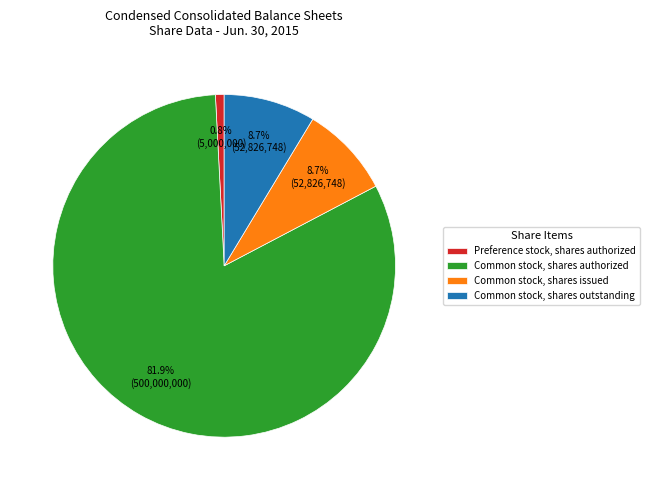

Do Common stock, shares authorized and Common stock, shares issued together represent more than half of the pie?

Yes